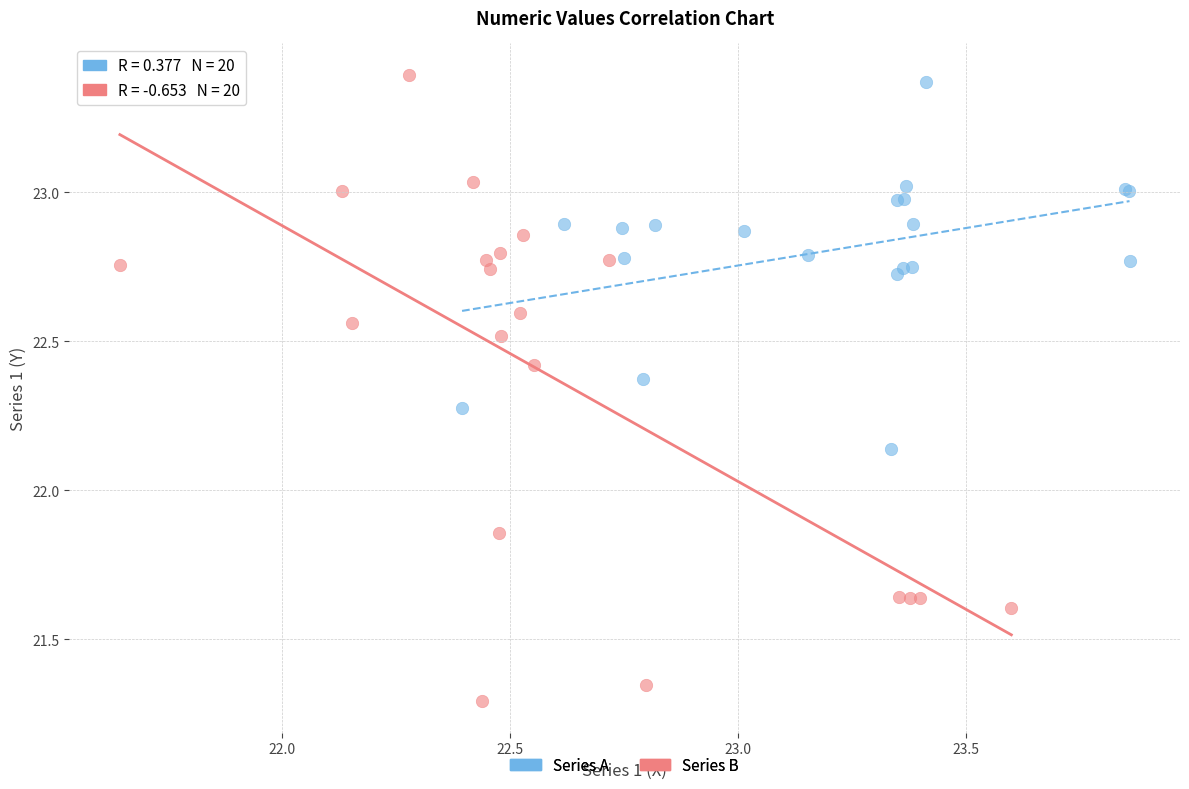

Which series has the largest Y range (max minus min)?

Series B